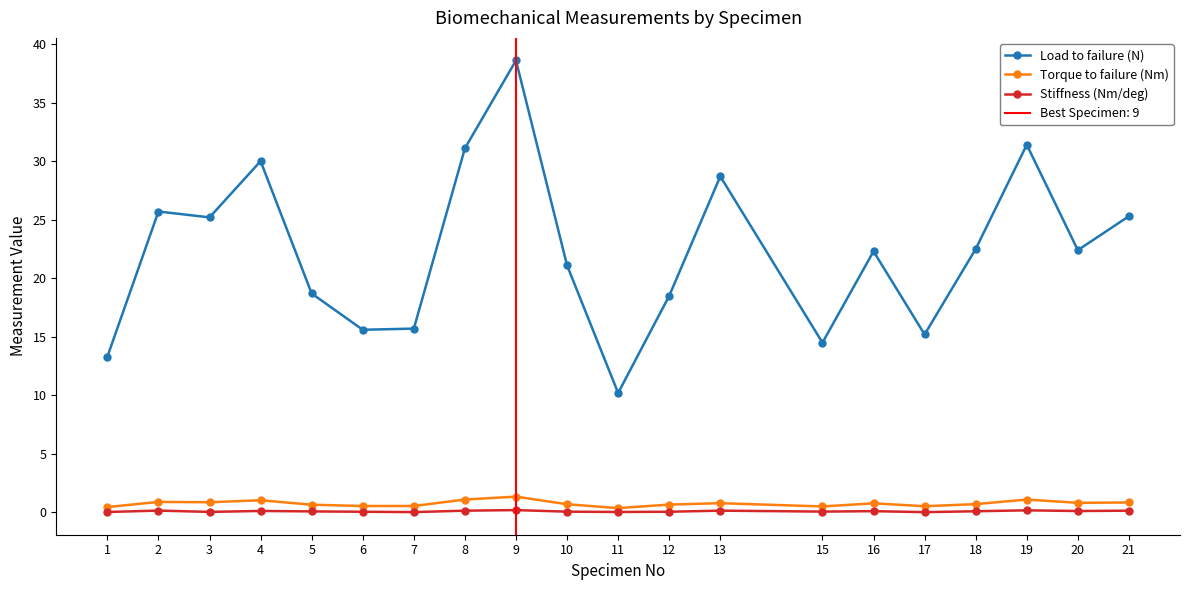

How many interior local peaks does the Torque to failure (Nm) series have?

6